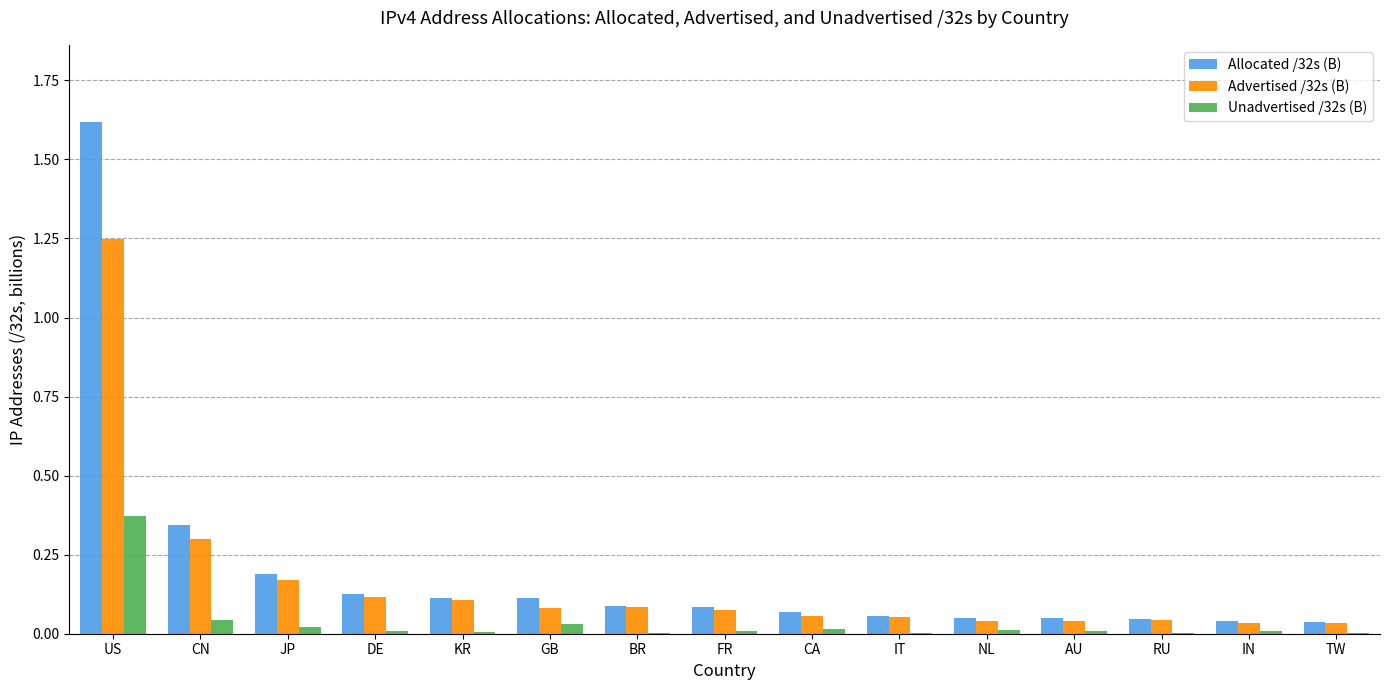

The value of Advertised /32s (B) at IN is 0.1. True or false?

False